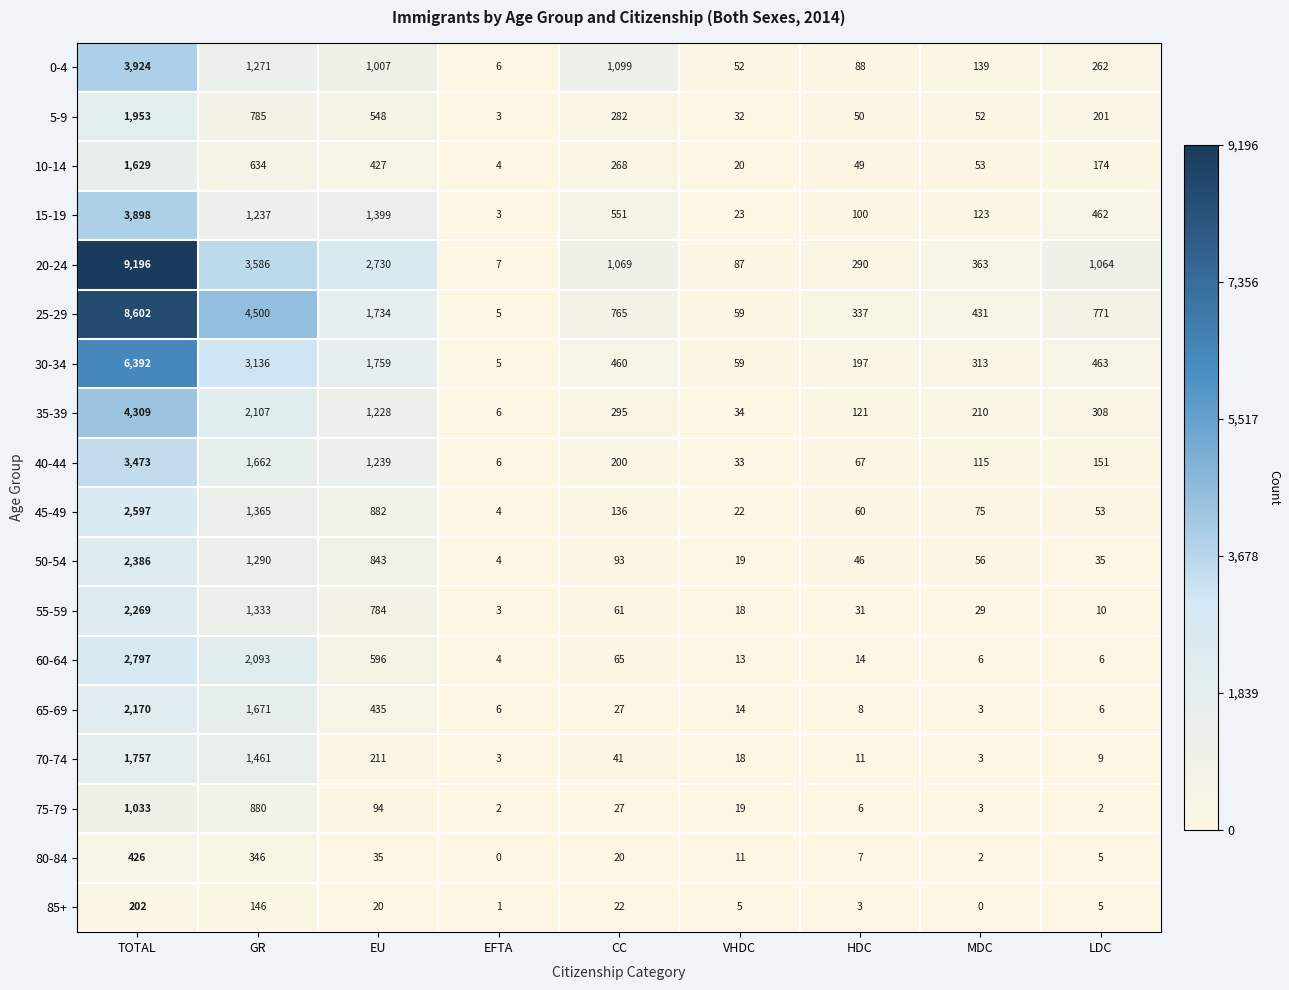

What is the highest value of the 55-59 series?

2269